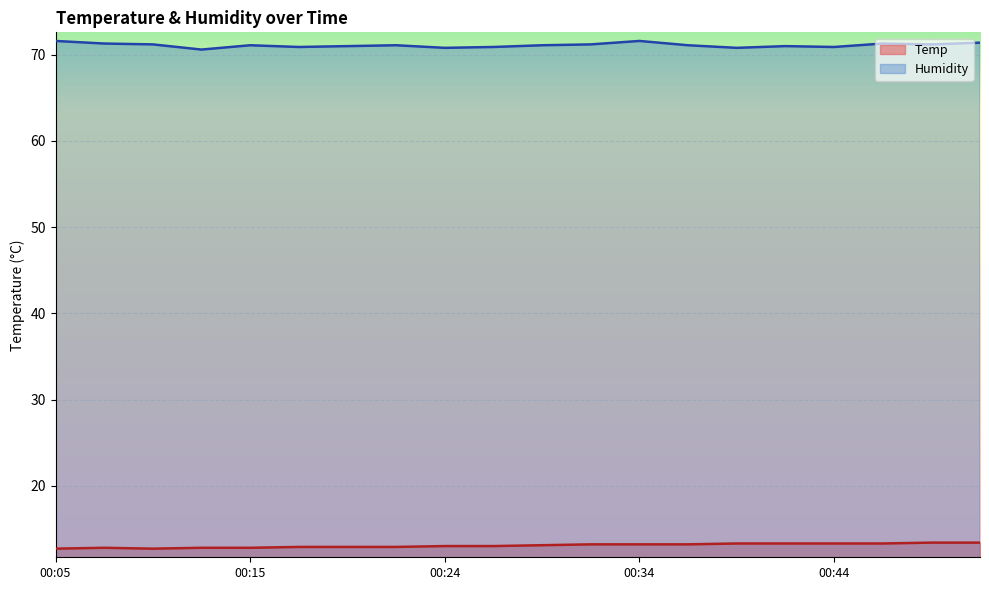

Reading left to right, transcribe all the data shown in this chart.

Temp: 12.7	12.8	12.7	12.8	12.8	12.9	12.9	12.9	13.0	13.0	13.1	13.2	13.2	13.2	13.3	13.3	13.3	13.3	13.4	13.4
Humidity: 71.6	71.3	71.2	70.6	71.1	70.9	71.0	71.1	70.8	70.9	71.1	71.2	71.6	71.1	70.8	71.0	70.9	71.3	71.2	71.4